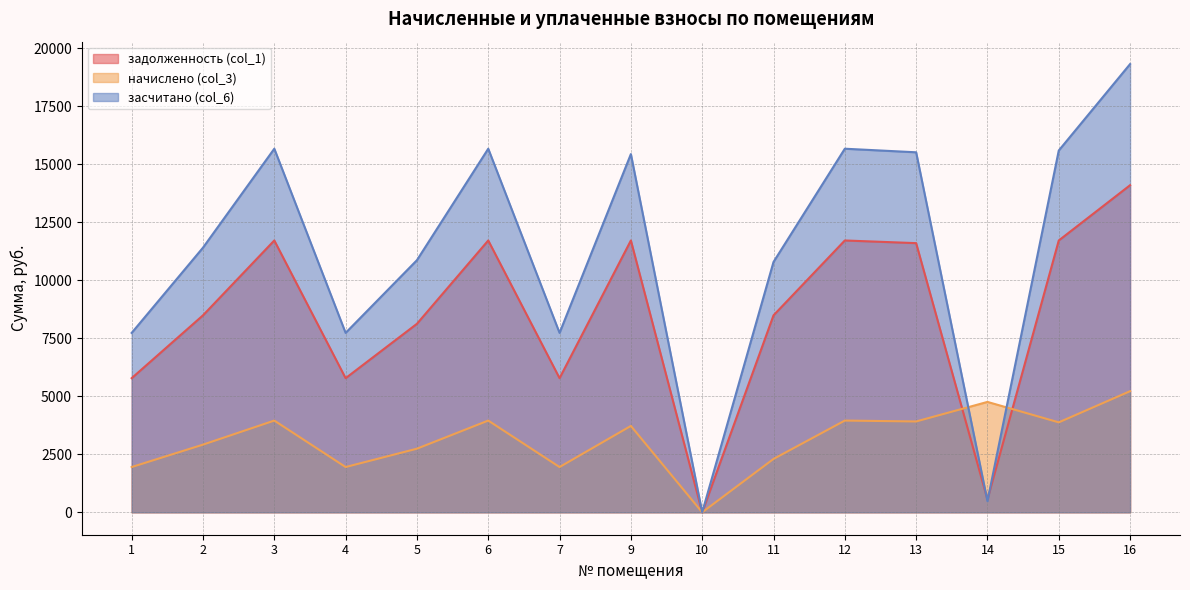

At how many categories does at least one series exceed 8474?

10